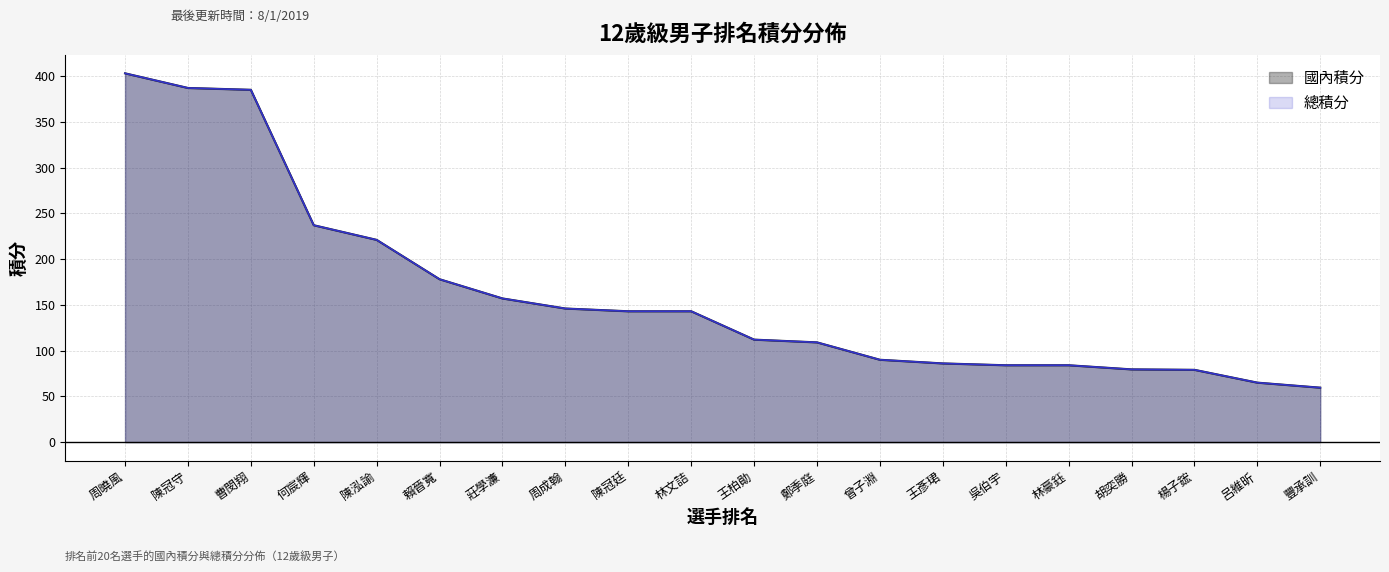

What is the average value of the 總積分 series?

162.4